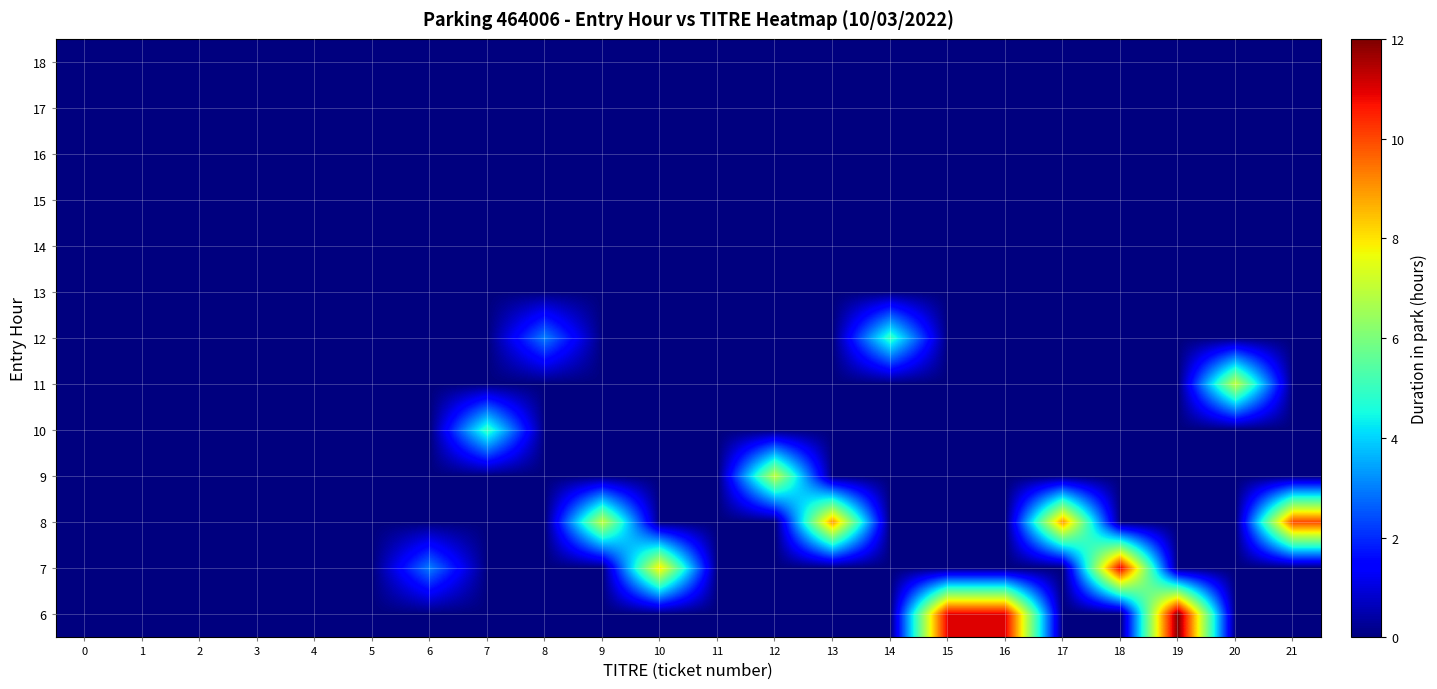

Which has a higher value, 19 or 18?

19